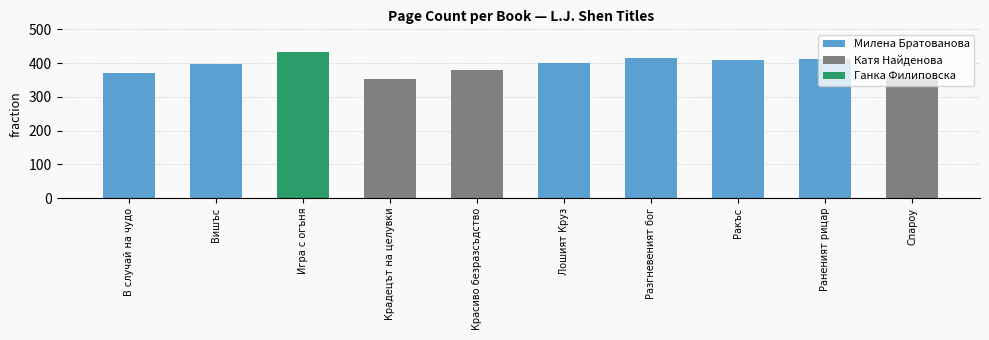

What is the sum of all values?

3928